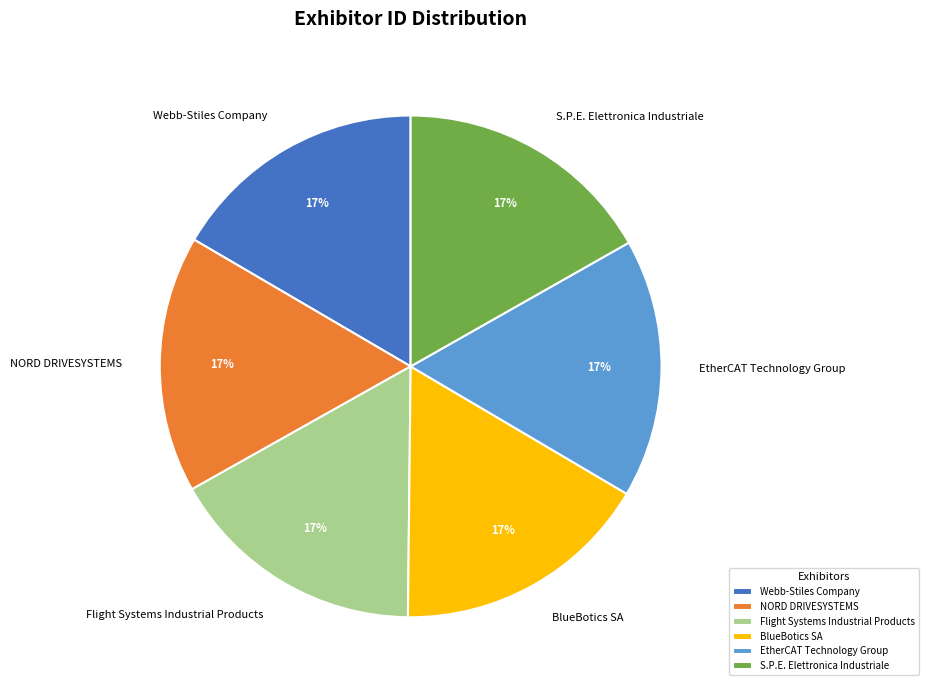

Is it true that EtherCAT Technology Group is 17% of the pie?

True